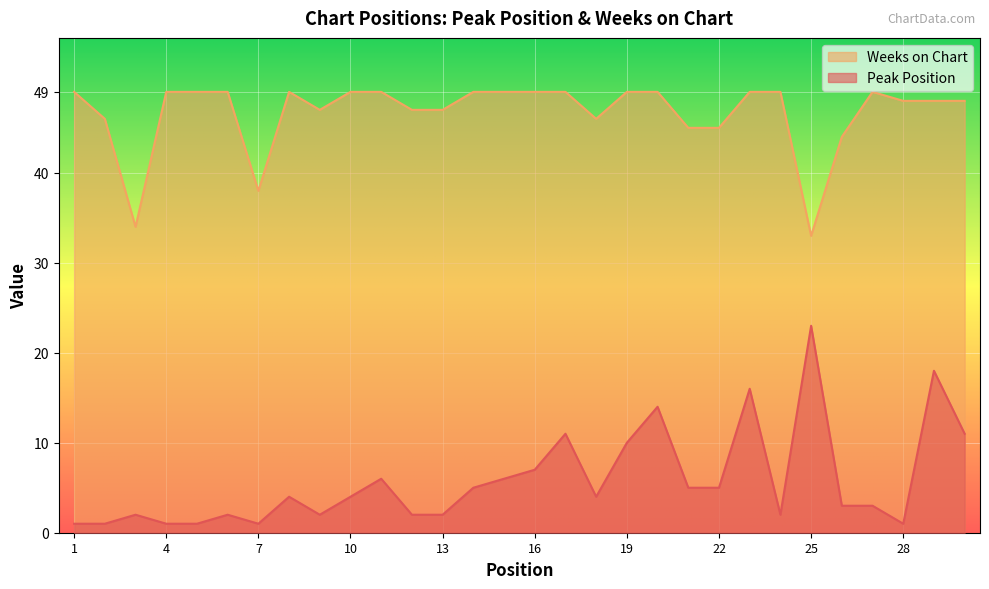

Is the value of Peak Position at 17 greater than the value of Weeks on Chart at 20?

No